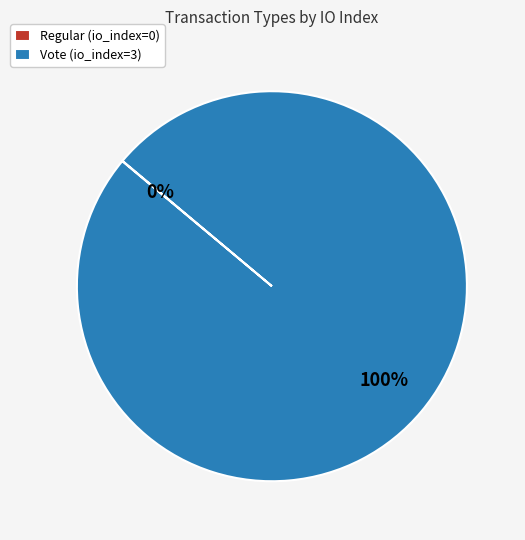

To the nearest percent, what is the difference between the largest and smallest slice percentages?

100%